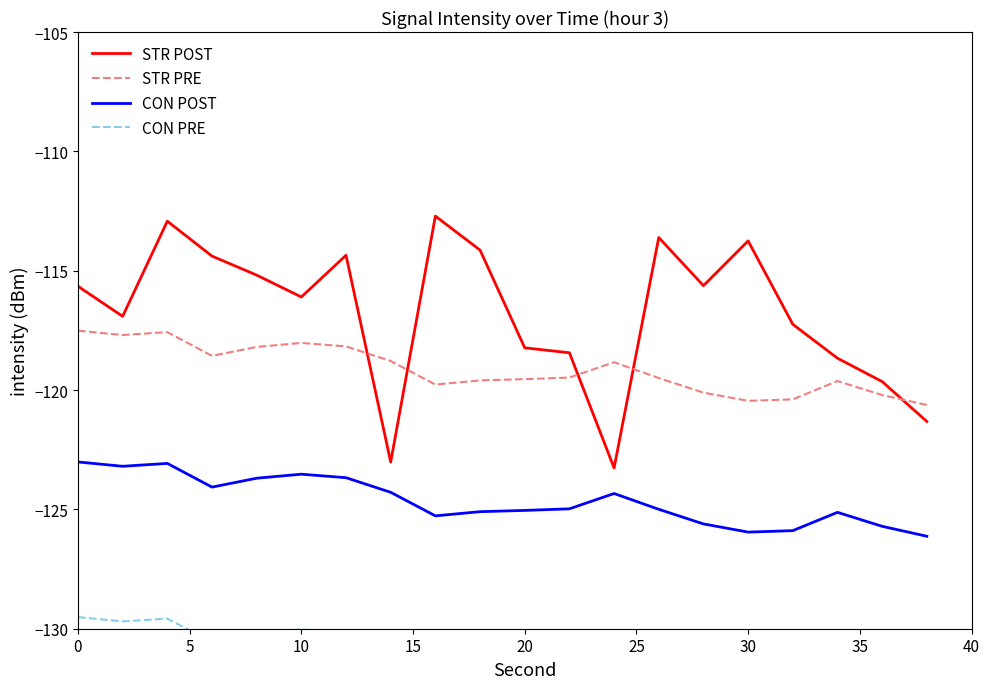

True or false: CON POST and STR PRE cross at least once.

False